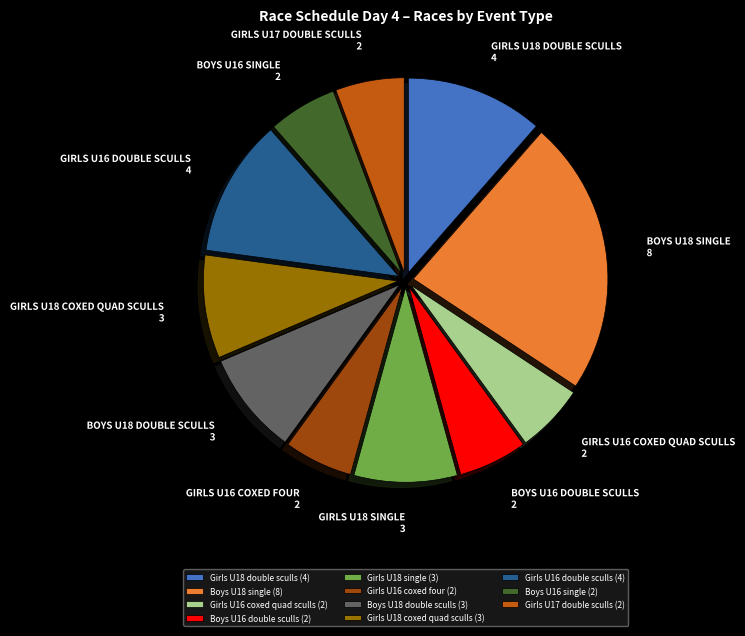

Is there any slice that represents more than half of the pie?

No